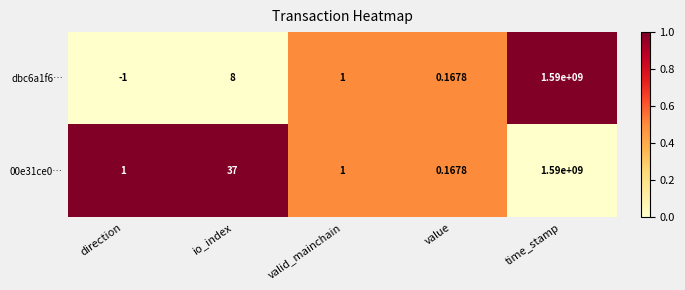

At which category is the sum across all series the highest?

time_stamp